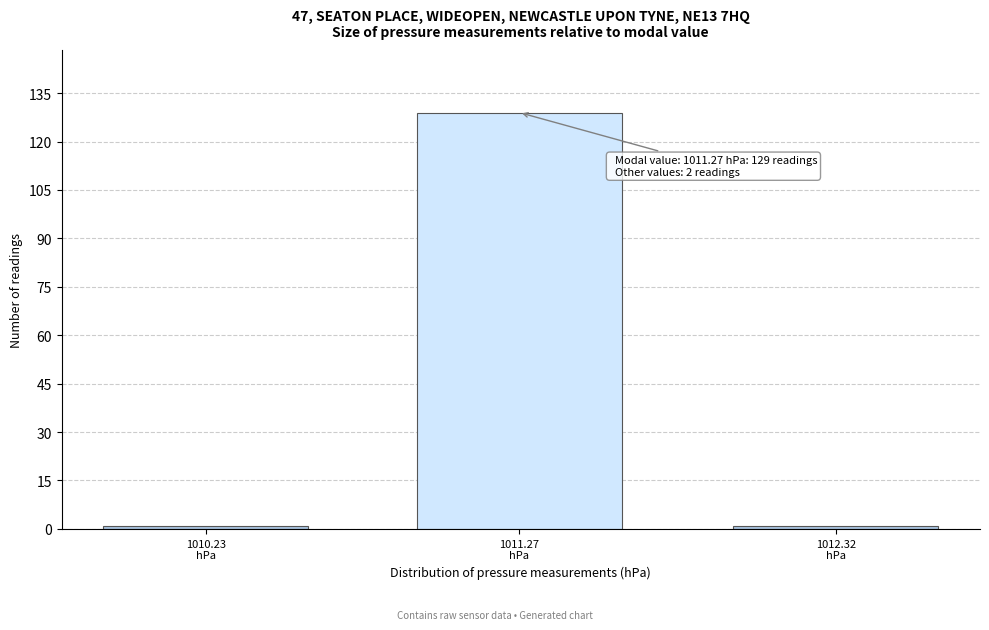

Reading left to right, what are all the values shown in this chart?

1	129	1